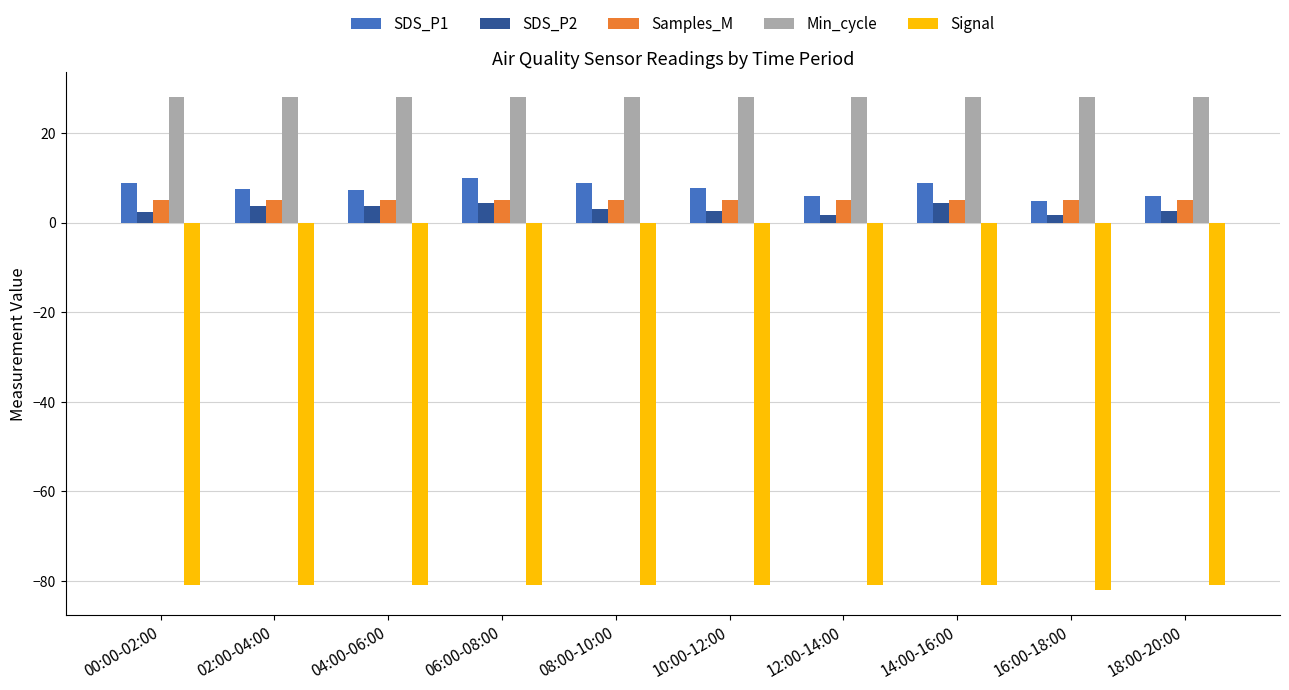

Is the value of SDS_P2 at 04:00-06:00 greater than the value of Signal at 14:00-16:00?

Yes